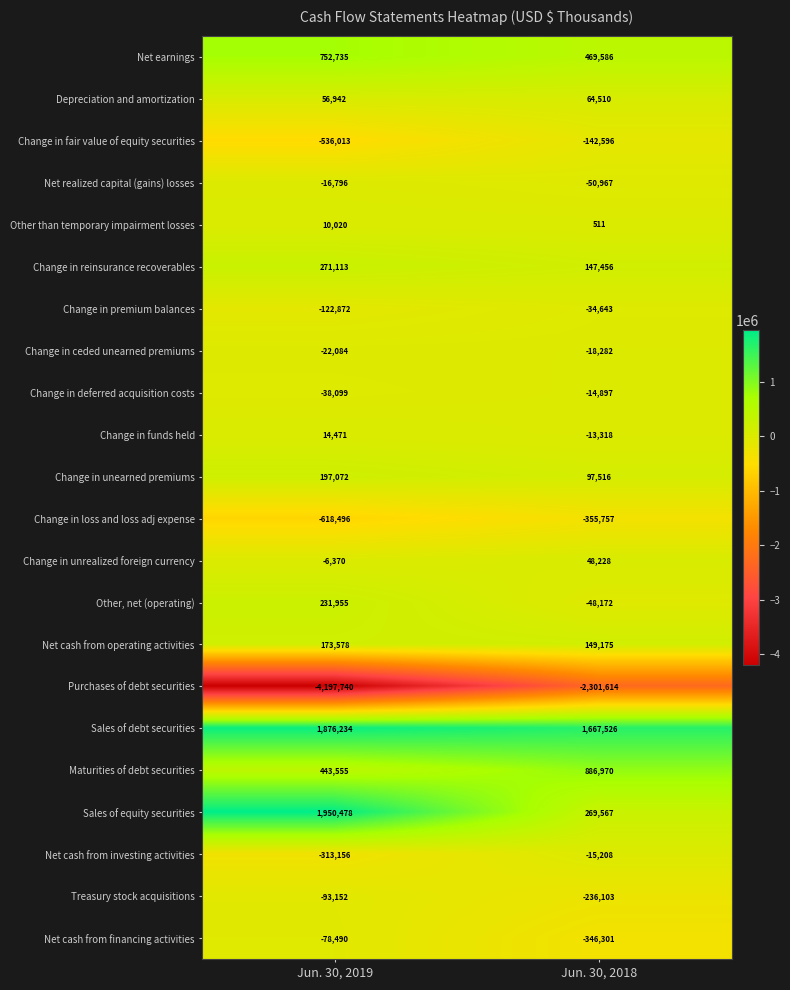

True or false: Sales of debt securities has a value of 621792 at Jun. 30, 2018.

False